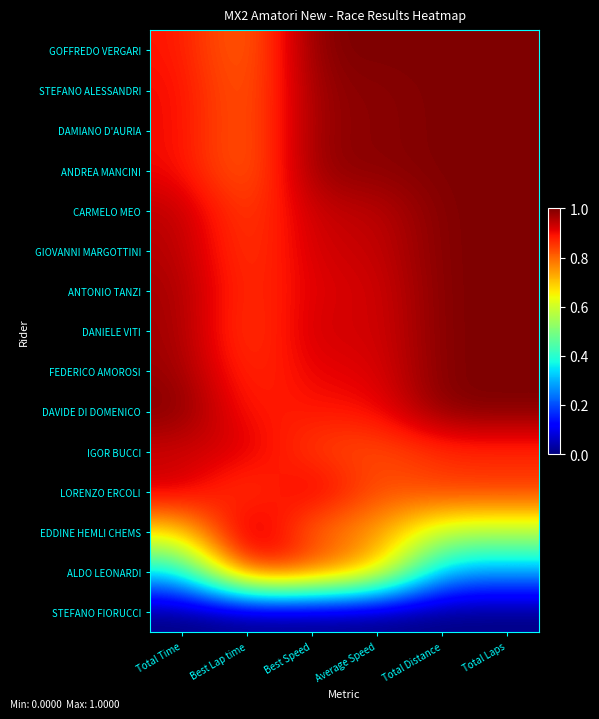

Reading left to right, extract all data points from this chart.

GOFFREDO VERGARI: Total Time=0.9	Best Lap time=0.8	Best Speed=1.0	Average Speed=1.0	Total Distance=1.0	Total Laps=1.0
STEFANO ALESSANDRI: Total Time=0.9	Best Lap time=0.8	Best Speed=1.0	Average Speed=1.0	Total Distance=1.0	Total Laps=1.0
DAMIANO D'AURIA: Total Time=0.9	Best Lap time=0.8	Best Speed=1.0	Average Speed=1.0	Total Distance=1.0	Total Laps=1.0
ANDREA MANCINI: Total Time=0.9	Best Lap time=0.8	Best Speed=1.0	Average Speed=1.0	Total Distance=1.0	Total Laps=1.0
CARMELO MEO: Total Time=0.9	Best Lap time=0.8	Best Speed=0.9	Average Speed=0.9	Total Distance=1.0	Total Laps=1.0
GIOVANNI MARGOTTINI: Total Time=1.0	Best Lap time=0.8	Best Speed=0.9	Average Speed=0.9	Total Distance=1.0	Total Laps=1.0
ANTONIO TANZI: Total Time=1.0	Best Lap time=0.8	Best Speed=0.9	Average Speed=0.9	Total Distance=1.0	Total Laps=1.0
DANIELE VITI: Total Time=1.0	Best Lap time=0.8	Best Speed=0.9	Average Speed=0.9	Total Distance=1.0	Total Laps=1.0
FEDERICO AMOROSI: Total Time=1.0	Best Lap time=0.8	Best Speed=0.9	Average Speed=0.9	Total Distance=1.0	Total Laps=1.0
DAVIDE DI DOMENICO: Total Time=1.0	Best Lap time=0.9	Best Speed=0.9	Average Speed=0.9	Total Distance=1.0	Total Laps=1.0
IGOR BUCCI: Total Time=0.9	Best Lap time=0.9	Best Speed=0.8	Average Speed=0.8	Total Distance=0.9	Total Laps=0.9
LORENZO ERCOLI: Total Time=0.9	Best Lap time=0.8	Best Speed=0.9	Average Speed=0.8	Total Distance=0.9	Total Laps=0.9
EDDINE HEMLI CHEMS: Total Time=0.7	Best Lap time=1.0	Best Speed=0.8	Average Speed=0.8	Total Distance=0.6	Total Laps=0.6
ALDO LEONARDI: Total Time=0.3	Best Lap time=0.9	Best Speed=0.9	Average Speed=0.7	Total Distance=0.3	Total Laps=0.3
STEFANO FIORUCCI: Total Time=0.0	Best Lap time=0.0	Best Speed=0.0	Average Speed=0.0	Total Distance=0.0	Total Laps=0.0